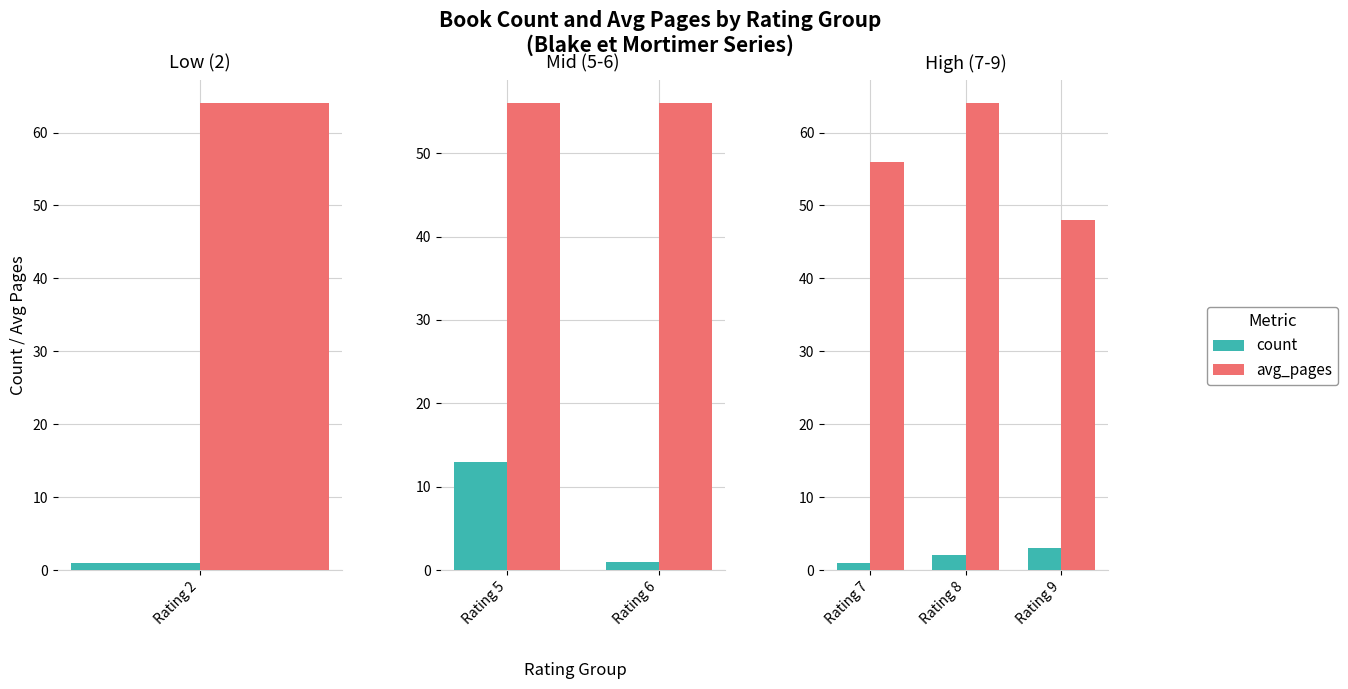

Is it true that count equals 4 at Rating 9?

False